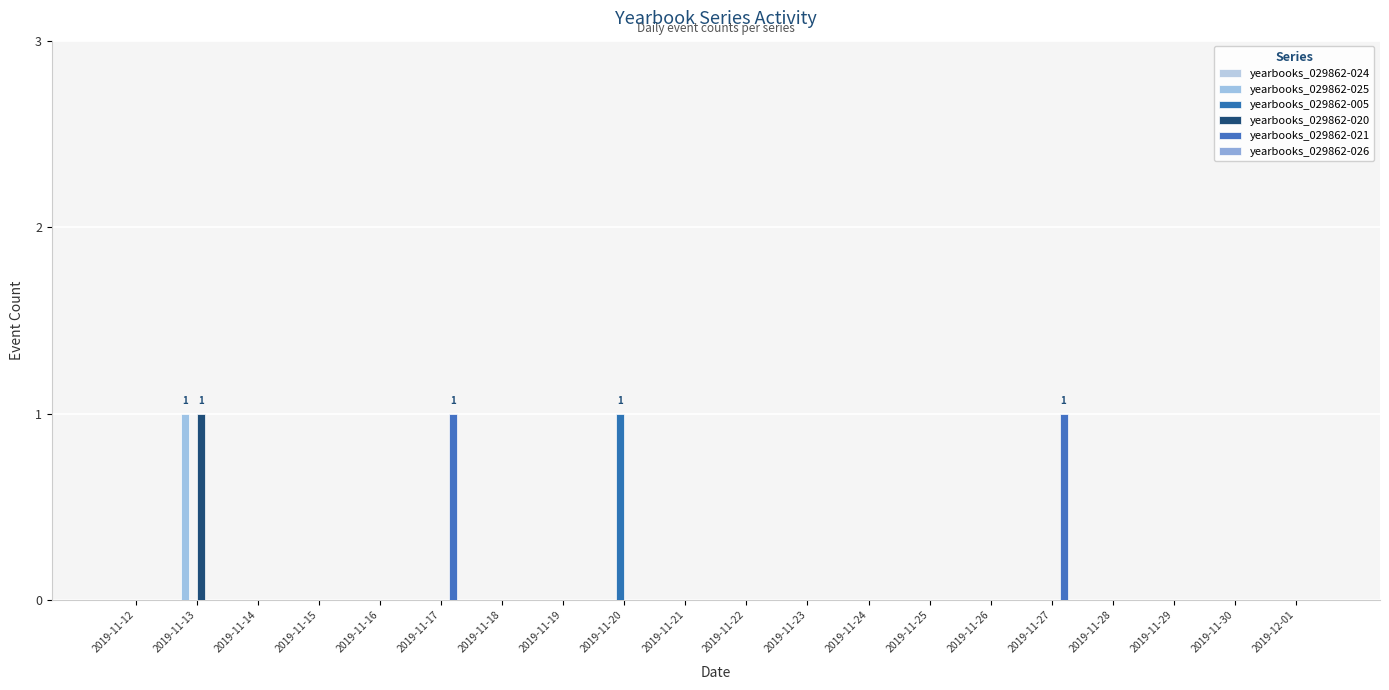

Which series has the largest total across all categories?

yearbooks_029862-021